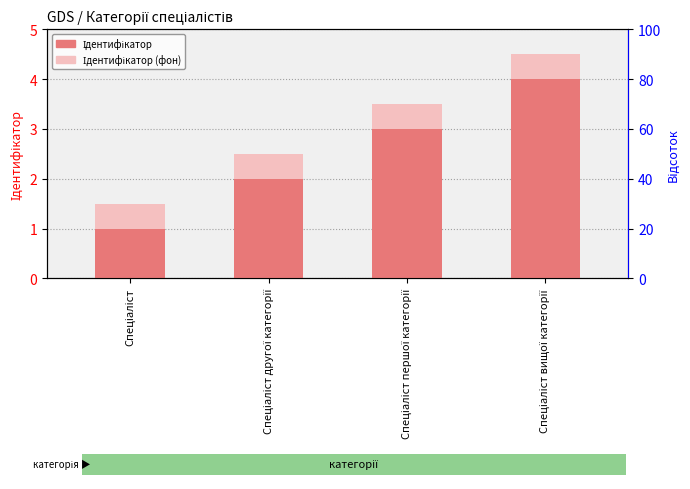

What is the minimum value shown in the chart?

1.0